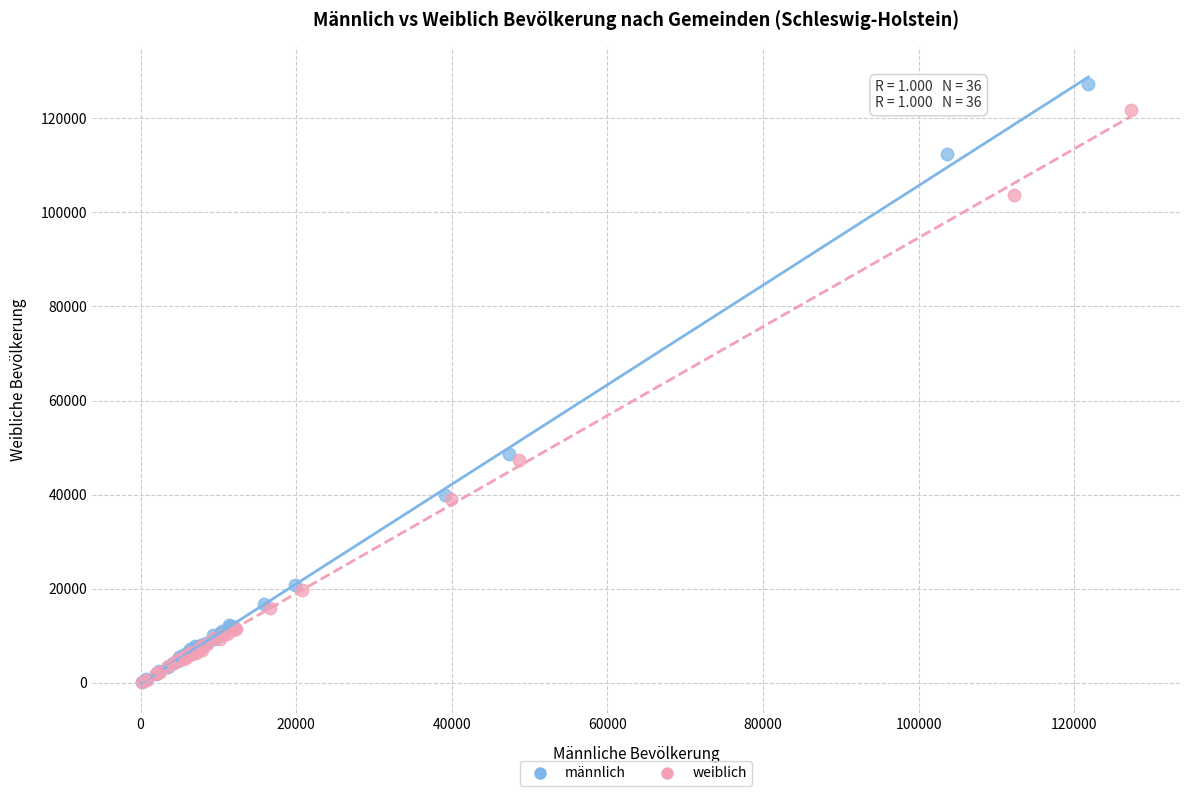

Which series contains the highest Y value?

männlich